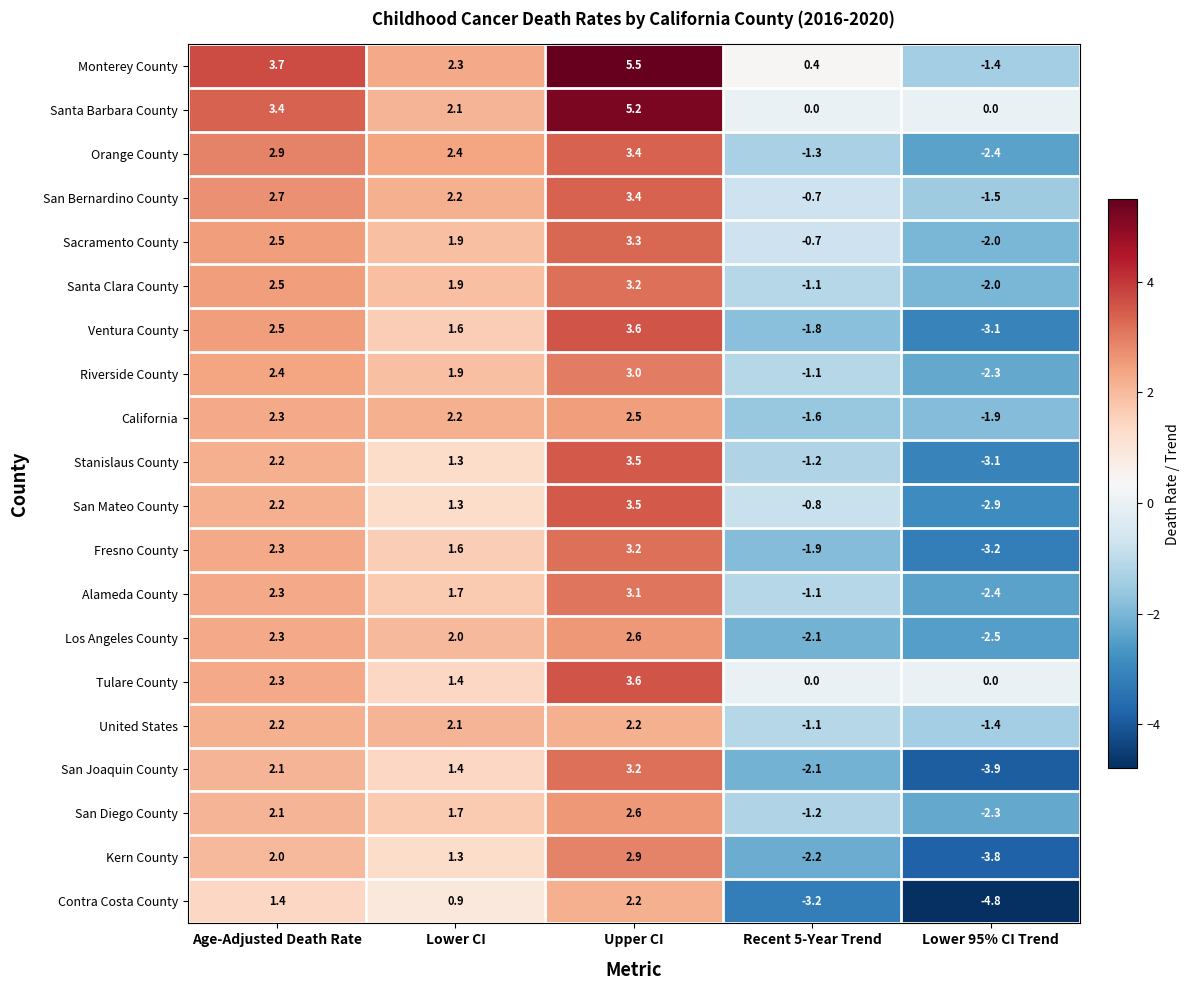

Which series has the largest total across all categories?

Santa Barbara County